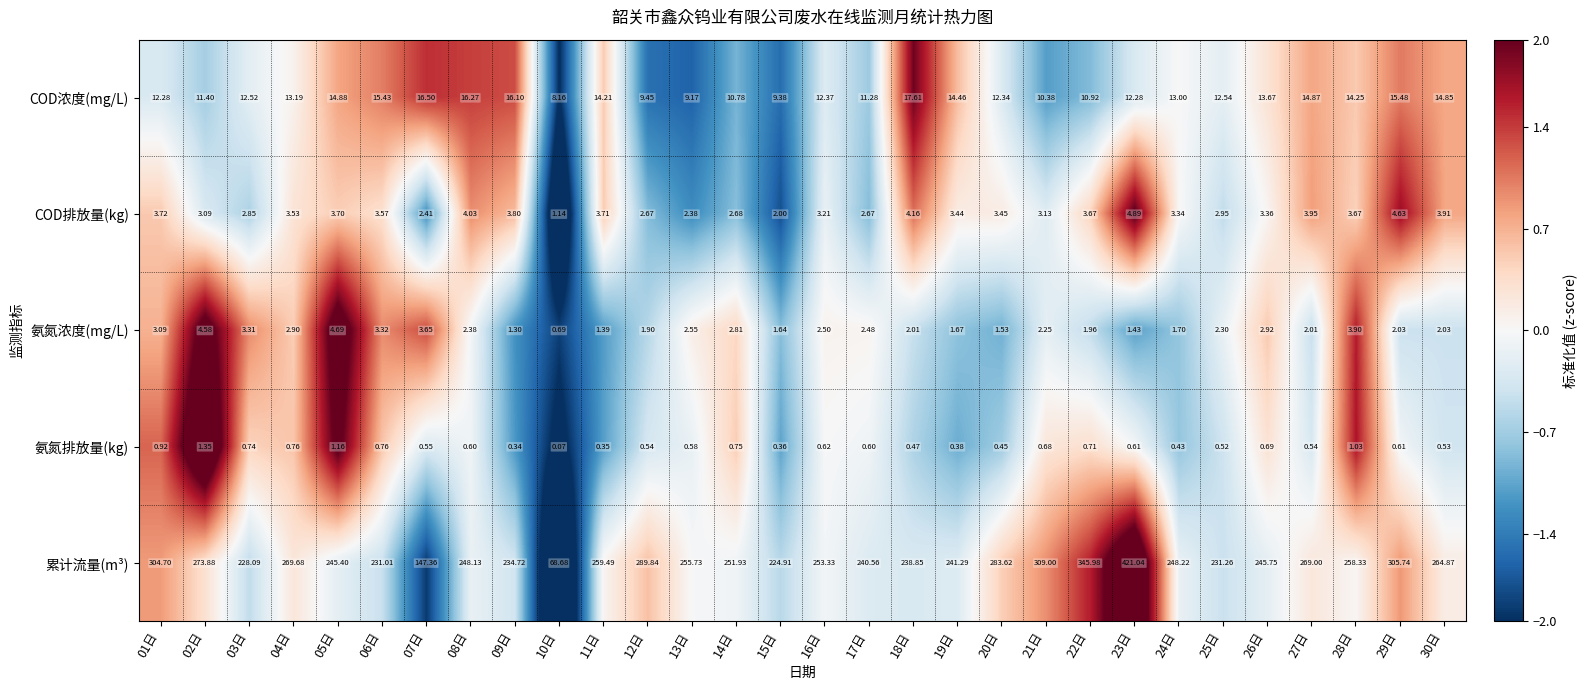

Between 15日 and 30日, which series saw the biggest shift?

累计流量(m³)